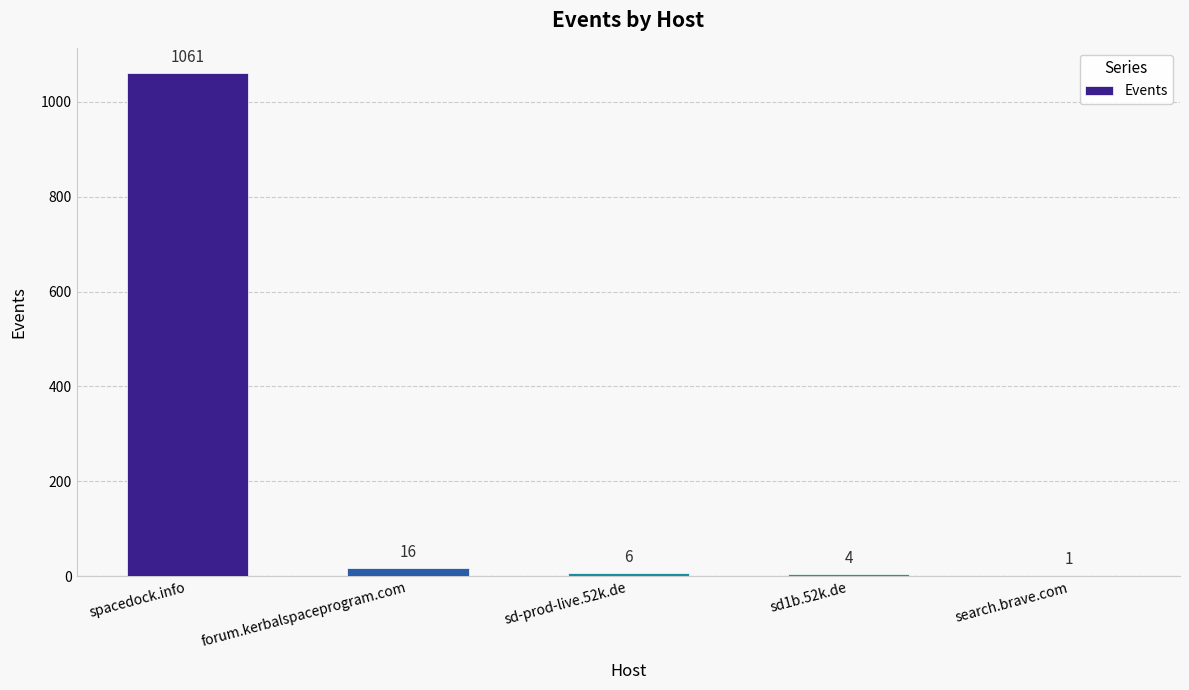

What is the change in value from spacedock.info to forum.kerbalspaceprogram.com?

-1045